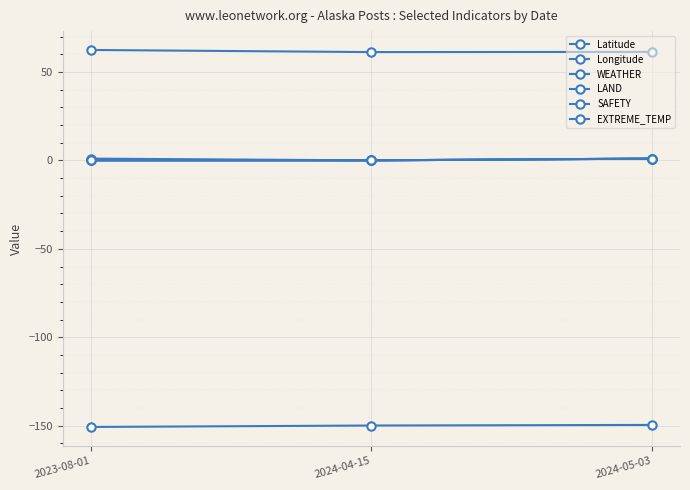

Which category has the lowest value across all series?

2023-08-01